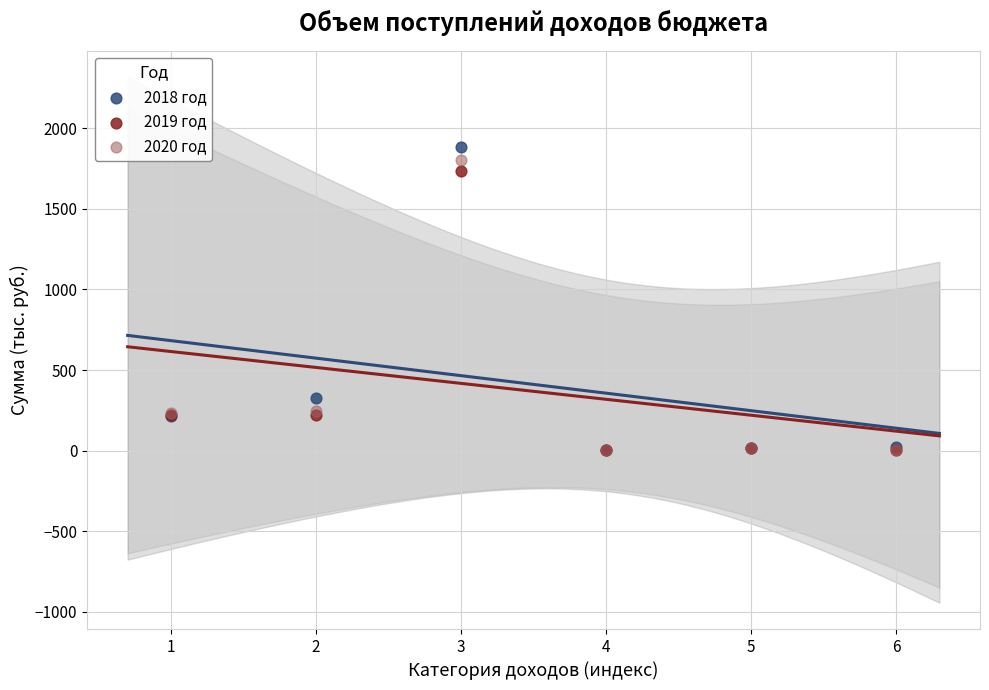

In the 2019 год series, what Y value is closest to 870?

224.1